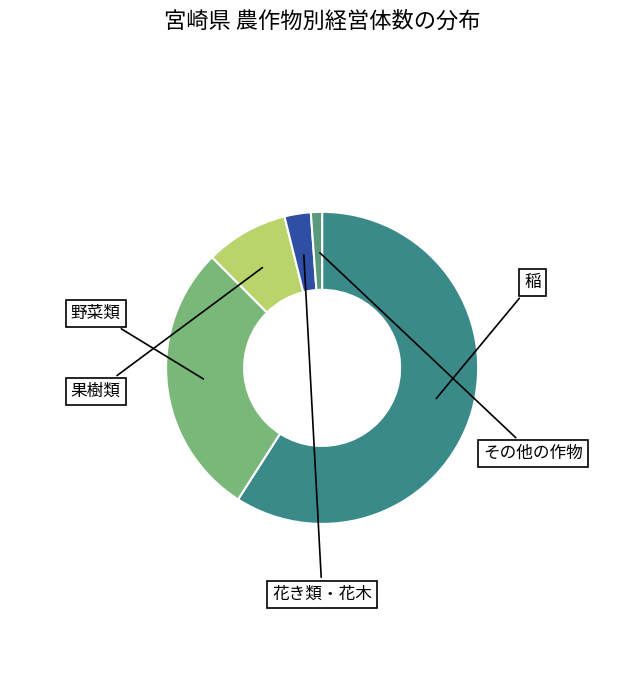

Count the number of slices in the pie.

5